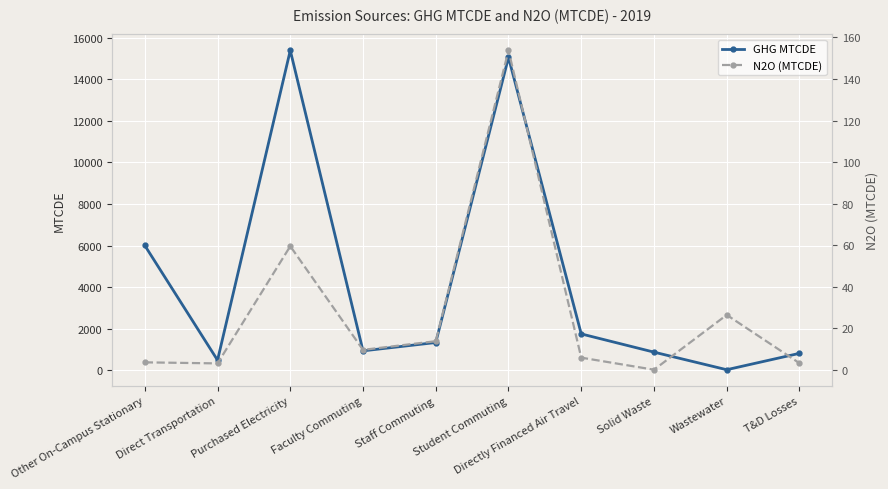

What is the label of the 9th point from the right?

Direct Transportation